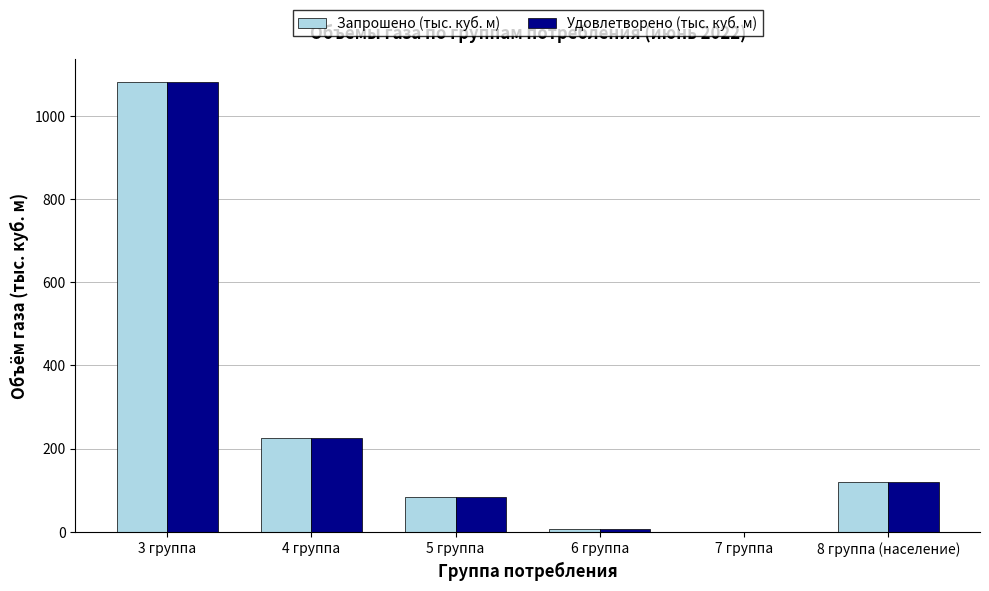

How many distinct data groups are displayed?

2